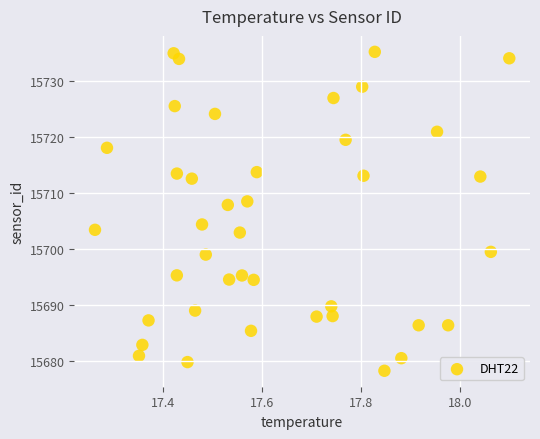

What is the range of X values (max minus min)?

0.8